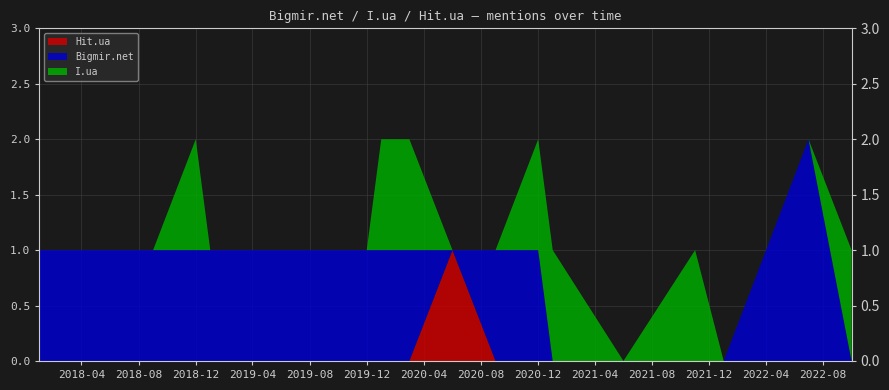

Reading left to right, extract all data points from this chart.

Hit.ua: 0	0	0	0	0	0	0	0	0	0	0	0	1	0	0	0	0	0	0	0	0
Bigmir.net: 1	1	1	1	1	1	1	1	1	1	1	1	0	1	1	0	0	0	0	2	0
I.ua: 0	0	0	0	1	0	0	0	0	0	1	1	0	0	1	1	0	1	0	0	1